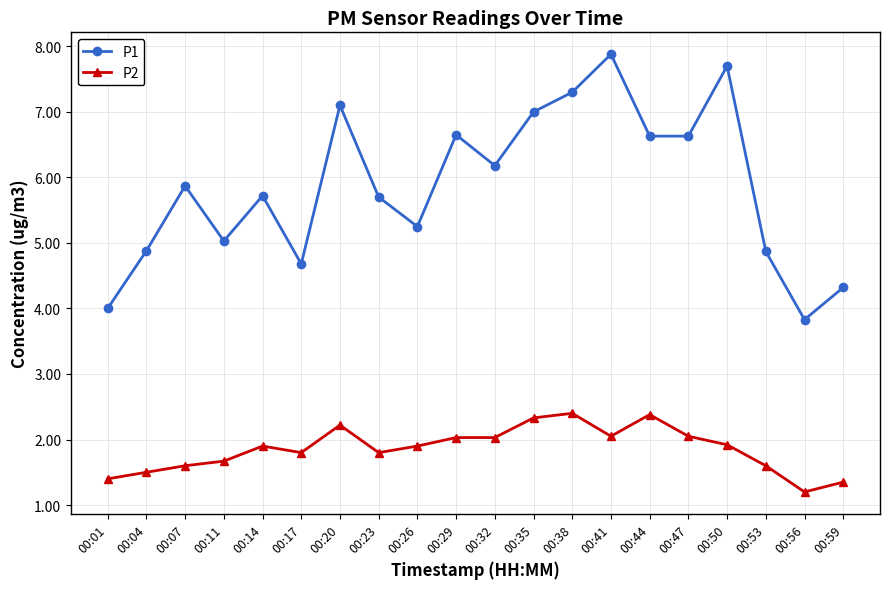

True or false: P2 has more than 1 interior local peaks.

True